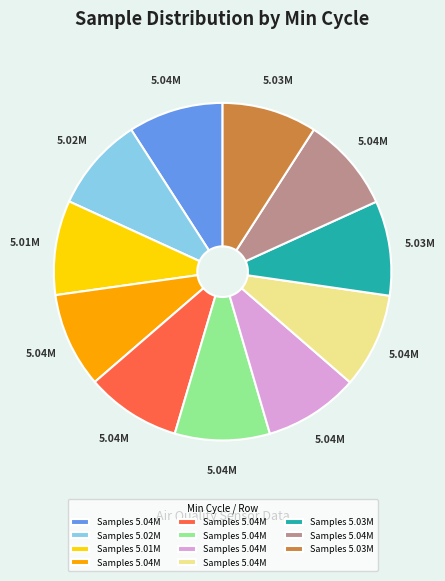

Does any single category account for the majority?

No